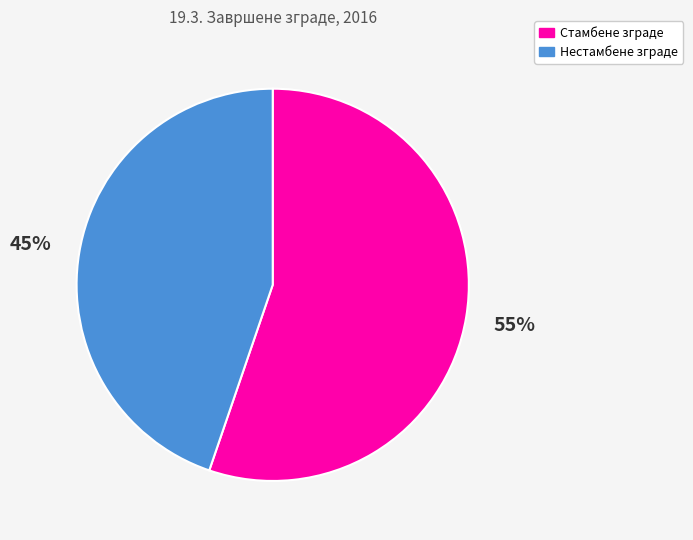

To the nearest percent, what is the average slice percentage?

50%